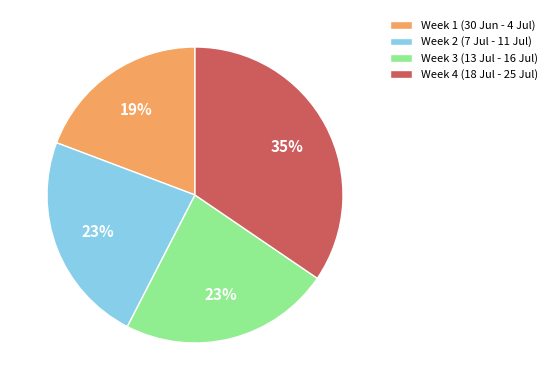

Is there any slice that represents more than half of the pie?

No